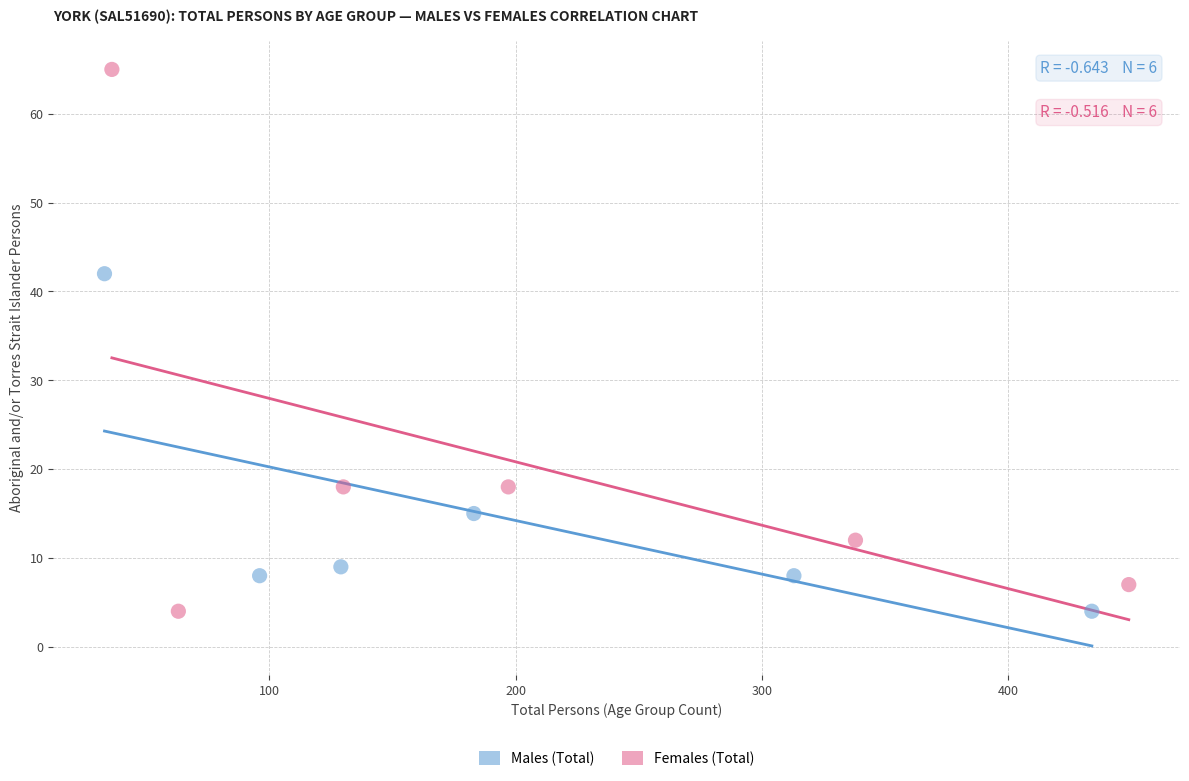

Which series has the largest Y range (max minus min)?

Females (Total)